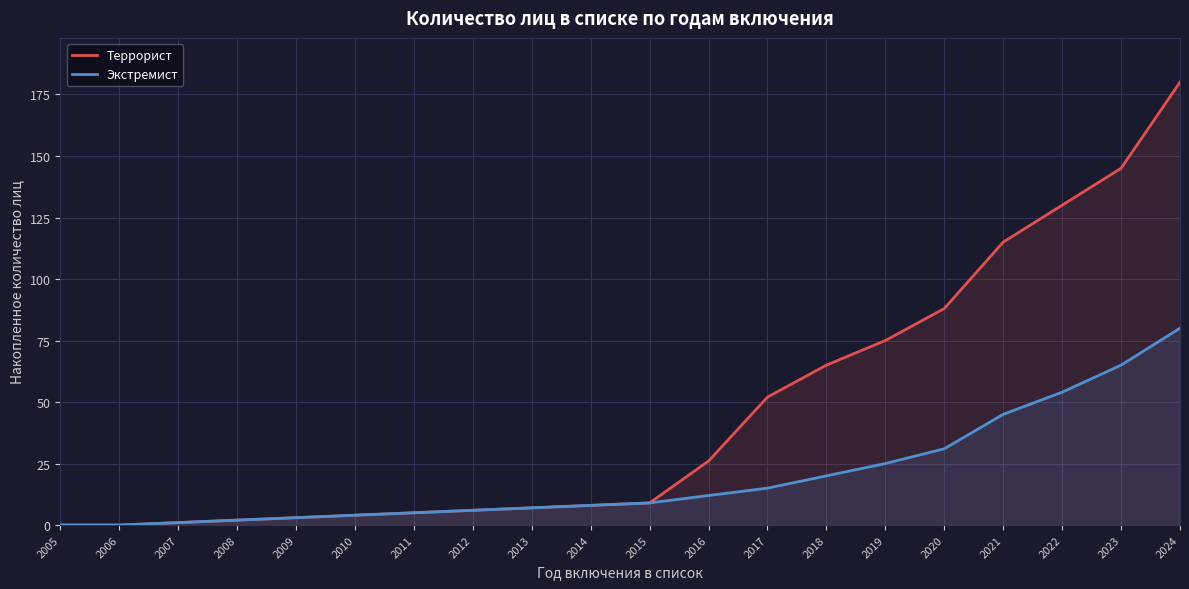

What is the sum of the Террорист values at 2011 and 2021?

120